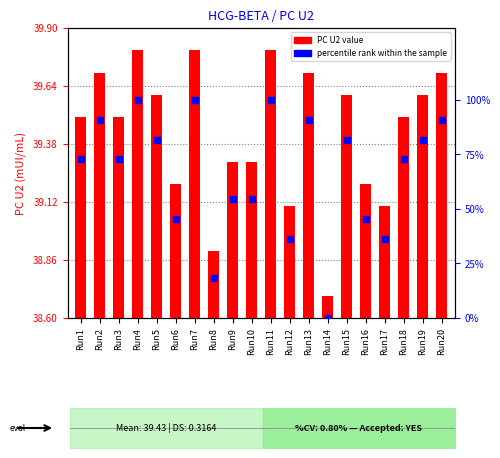

What is the total value across all series at Run10?

93.8